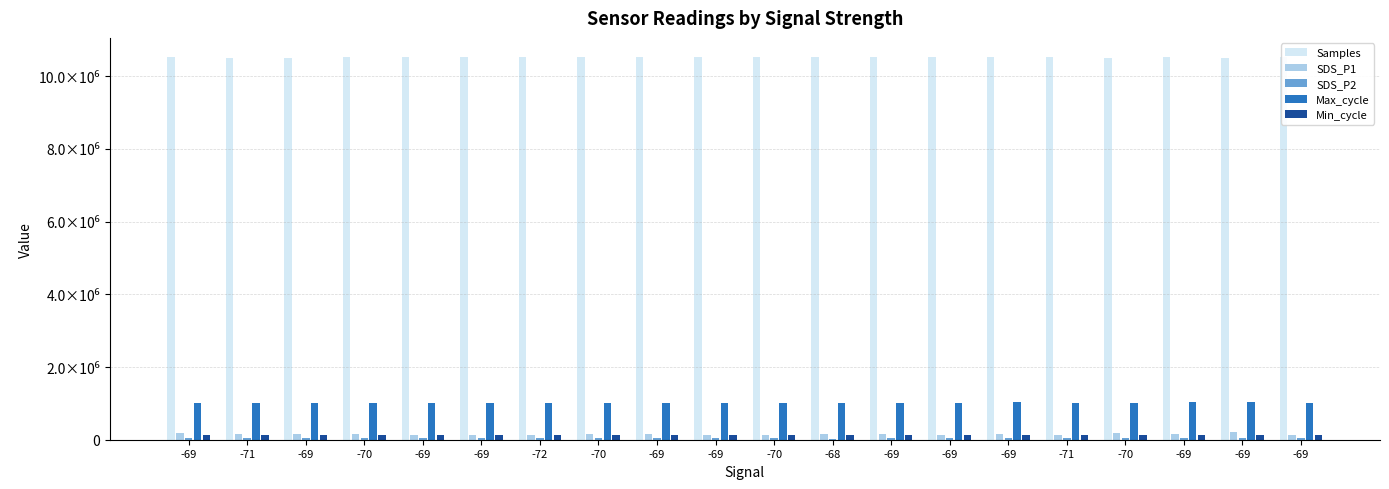

Are the bars grouped side by side (vs. stacked)?

Yes